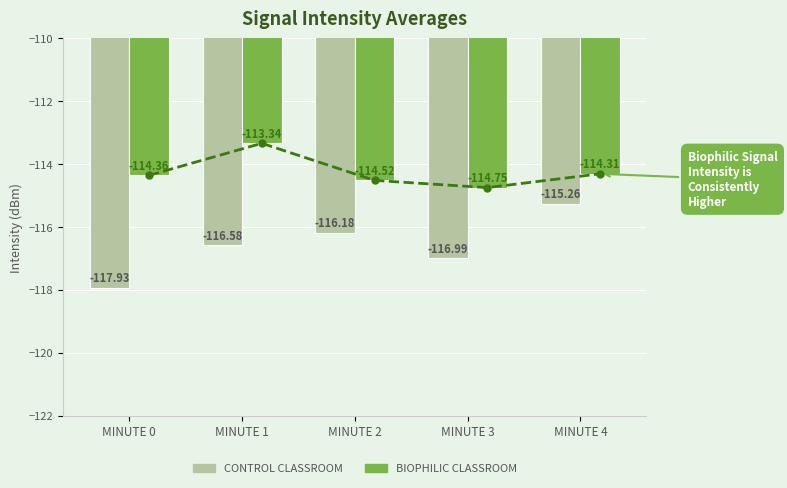

Where is CONTROL CLASSROOM nearest to the value -116?

MINUTE 2